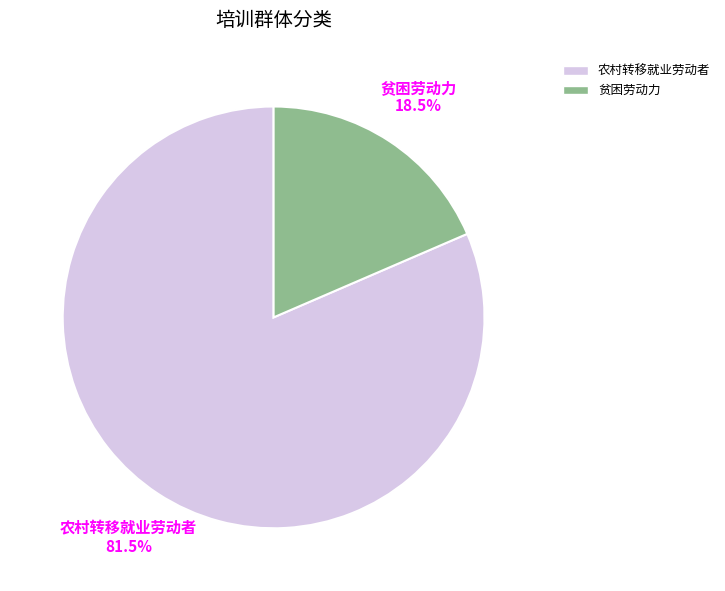

Between 农村转移就业劳动者 and 贫困劳动力, which is larger?

农村转移就业劳动者